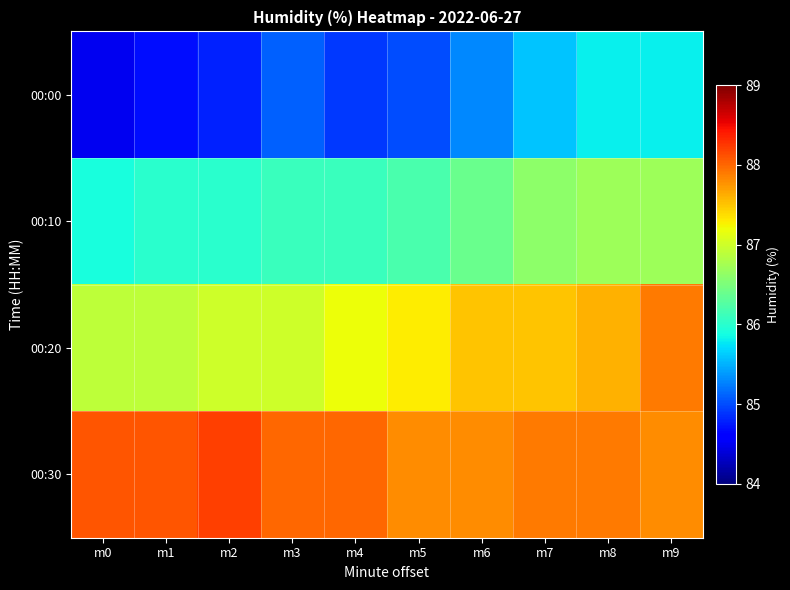

Count the number of categories in the chart.

10